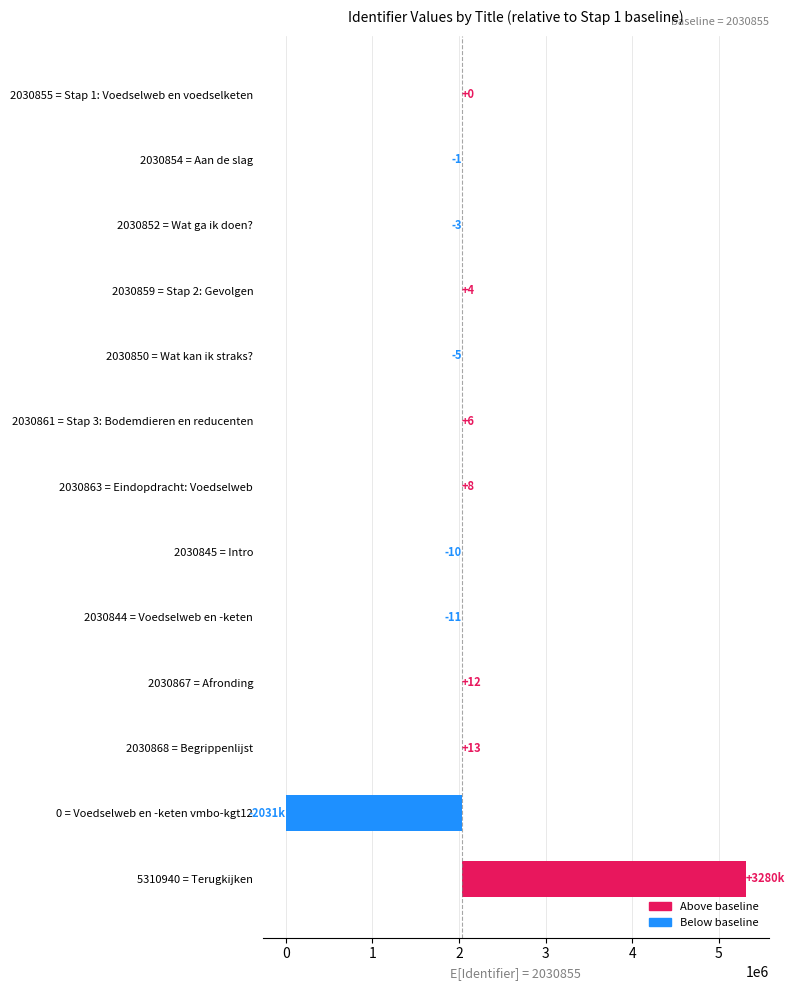

Does the chart contain any negative values?

Yes